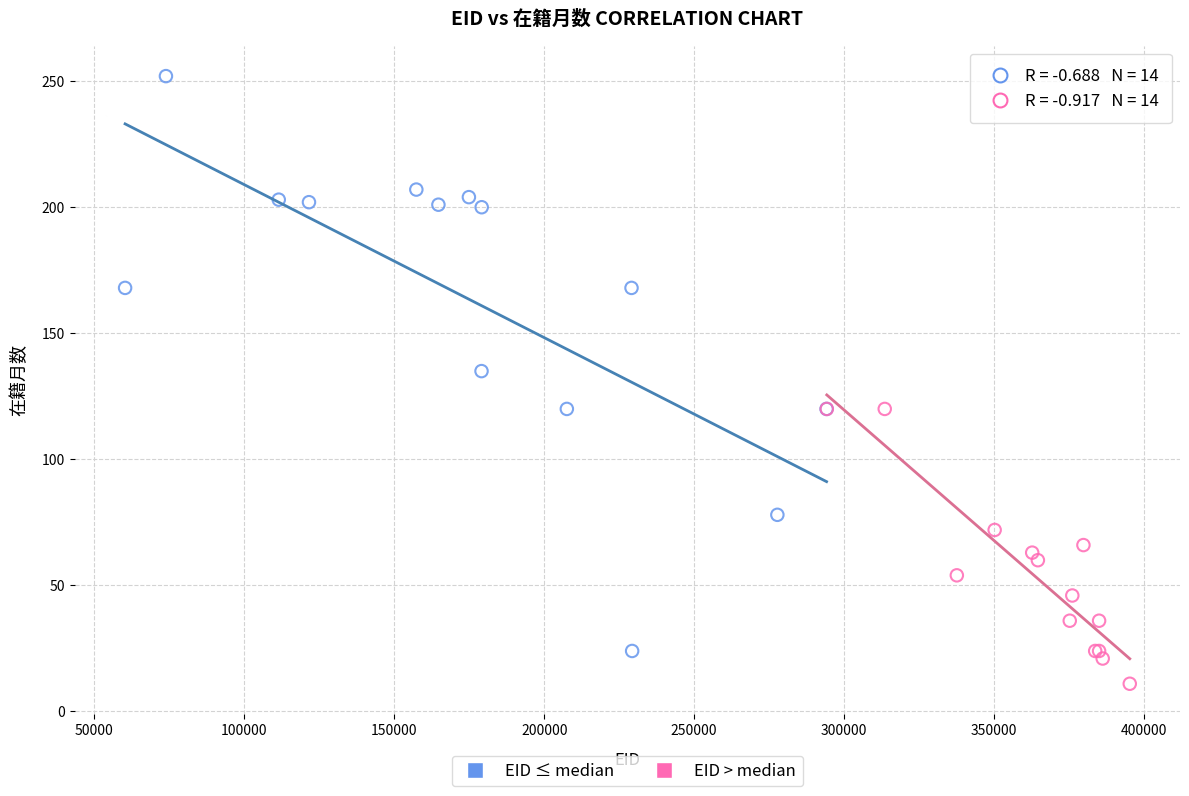

What are all the series names shown in the legend?

EID ≤ median, EID > median